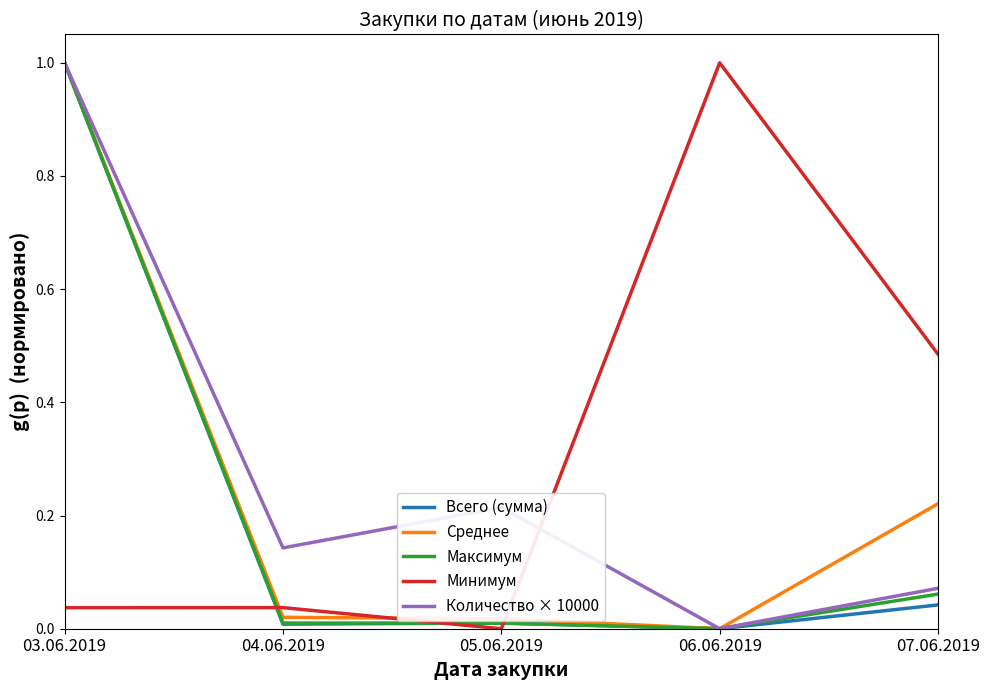

What is the greatest value displayed?

1.0